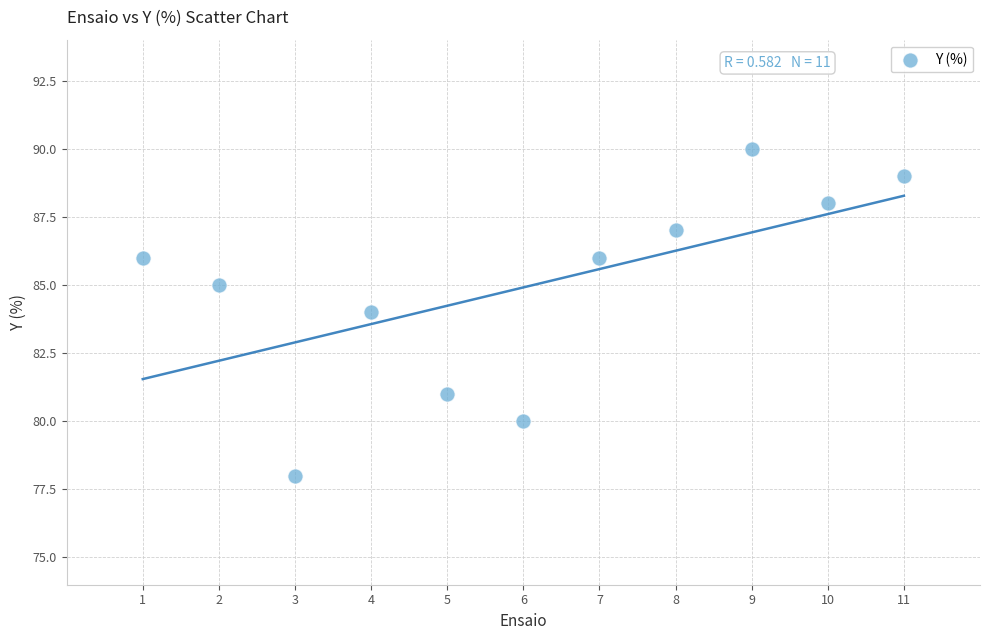

What is the average X value?

6